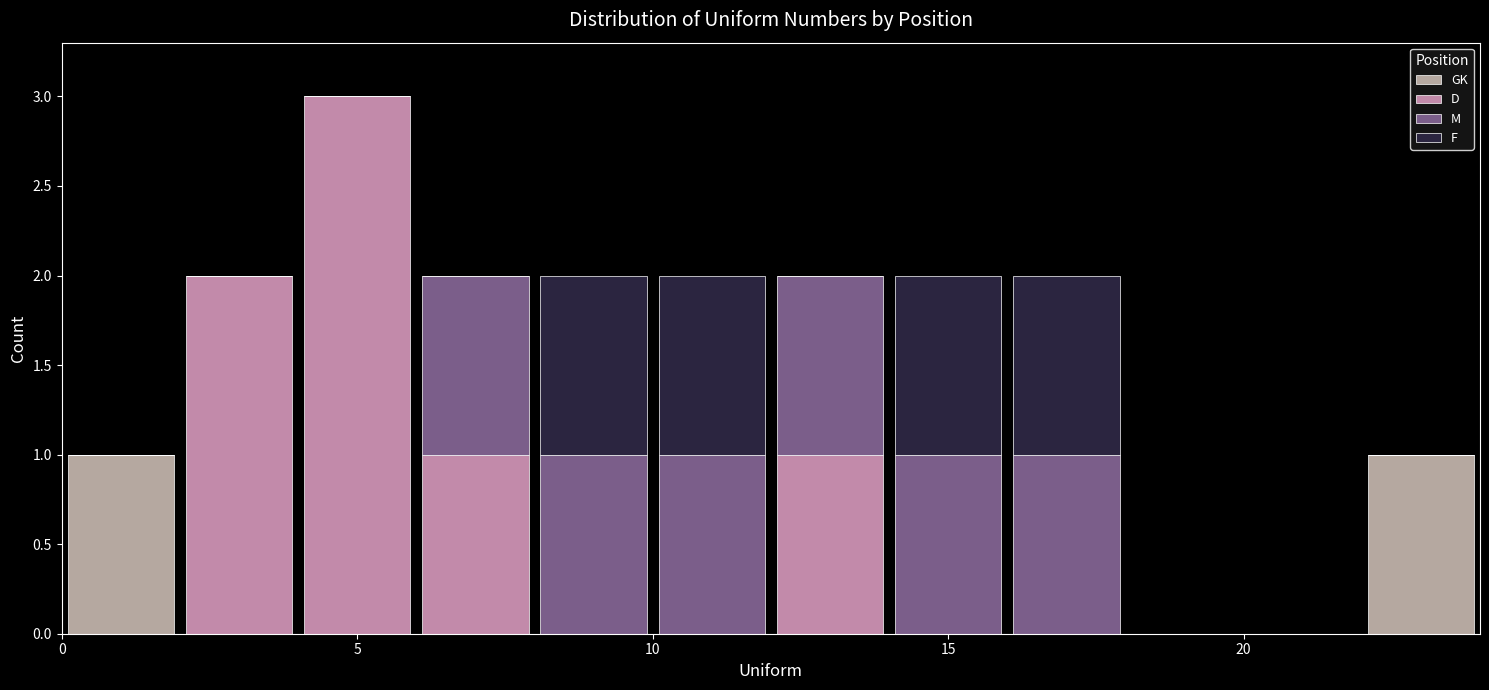

Which range on the x-axis has the tallest stacked bar (by total height)?

4 to 6